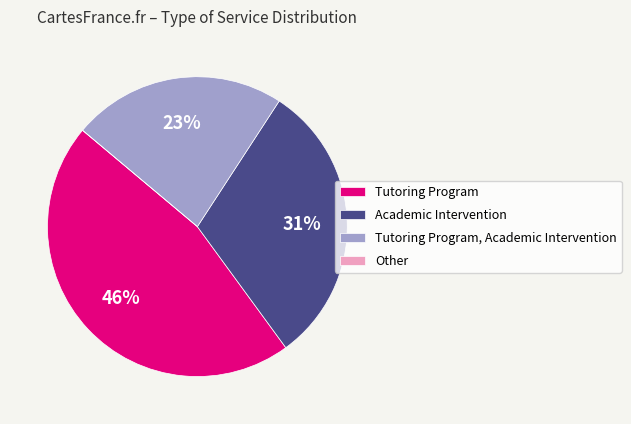

Which slice is the largest?

Tutoring Program